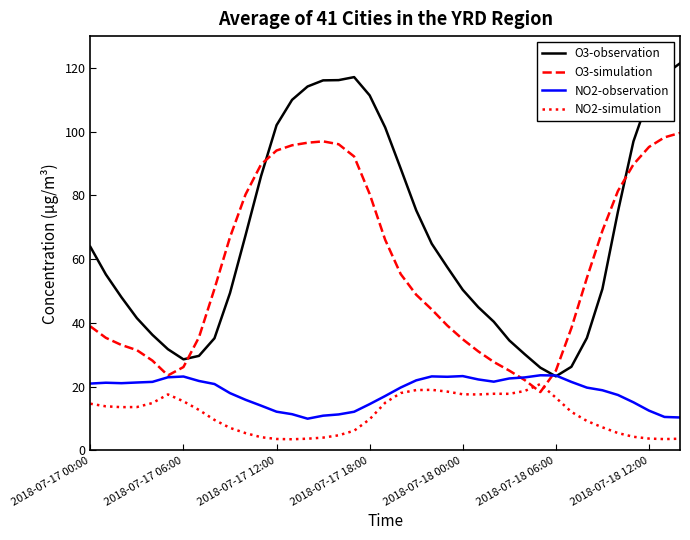

What is the sum of all NO2-simulation values?

442.6